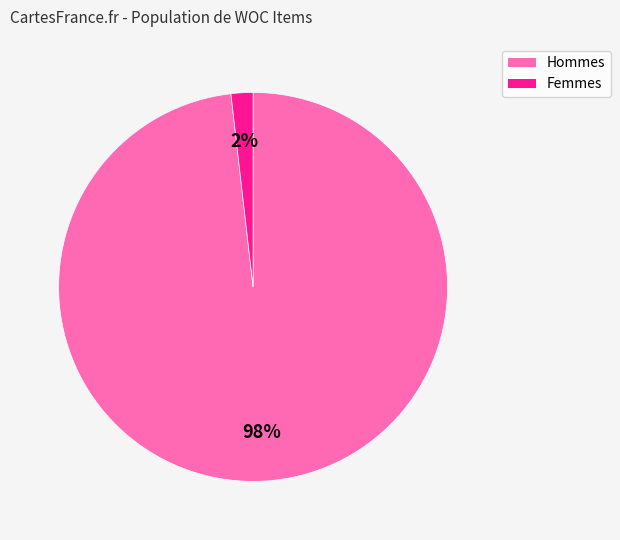

Does any single category account for the majority?

Yes